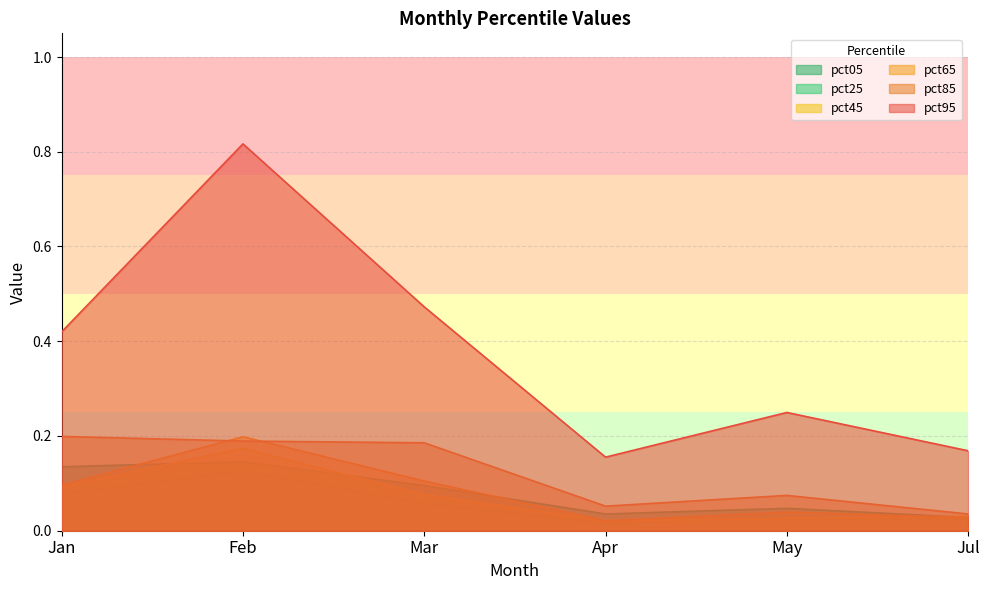

Which series has the largest total across all categories?

pct95